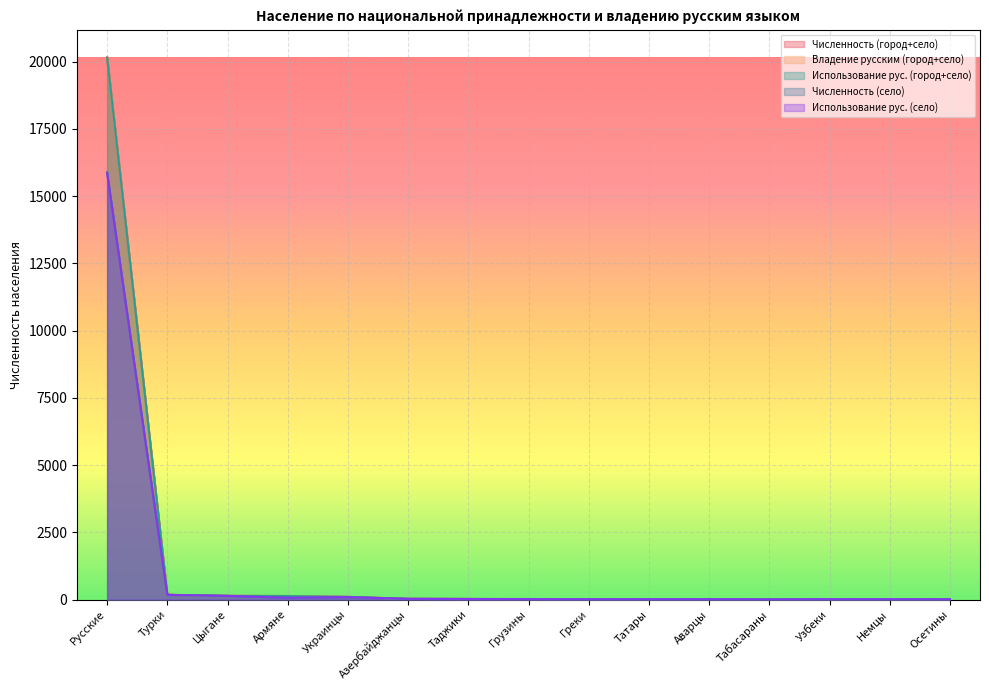

How many data points in Использование рус. (город+село) are less than 17?

7